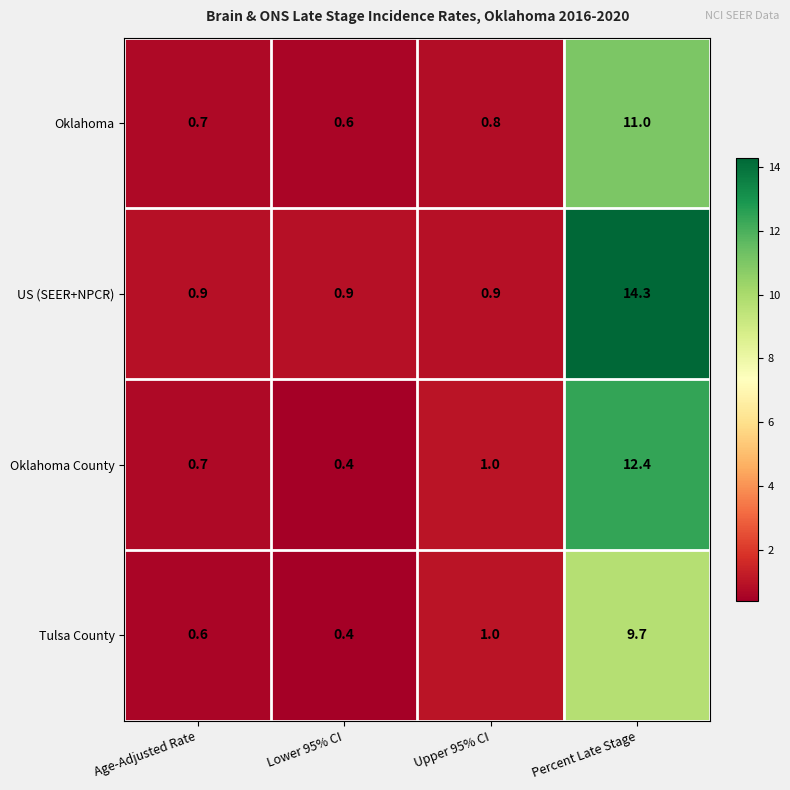

What is the total value across all series at Lower 95% CI?

2.3